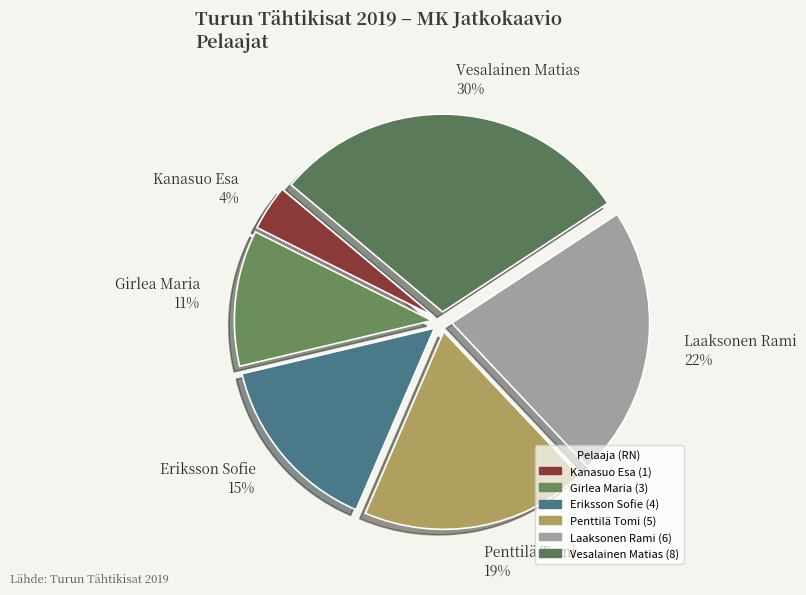

To the nearest percent, what is the combined percentage of Laaksonen Rami and Kanasuo Esa?

26%